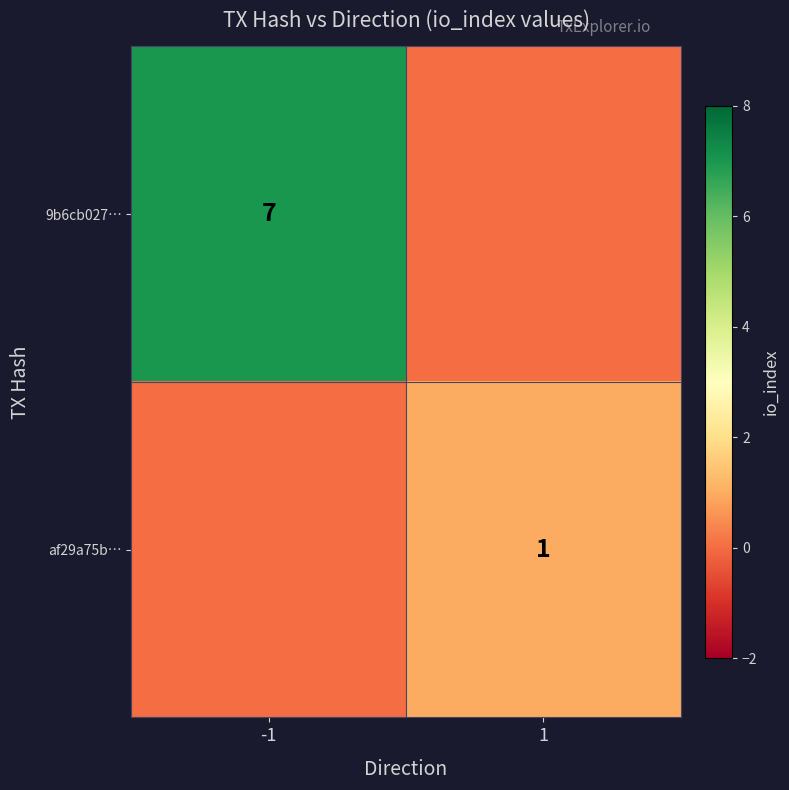

The value of 9b6cb027… at -1 is 9. True or false?

False